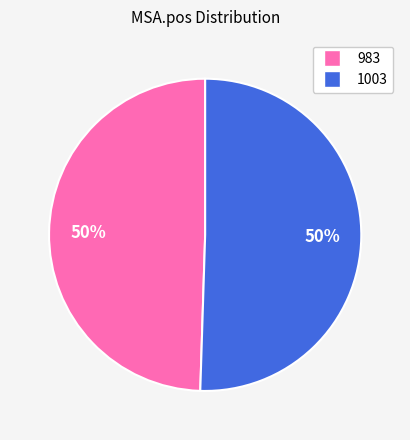

Combined, do 983 and 1003 account for over 50%?

Yes